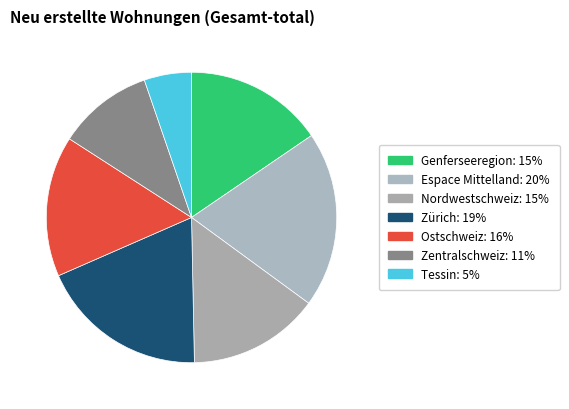

The Genferseeregion slice represents 15% of the pie. True or false?

True